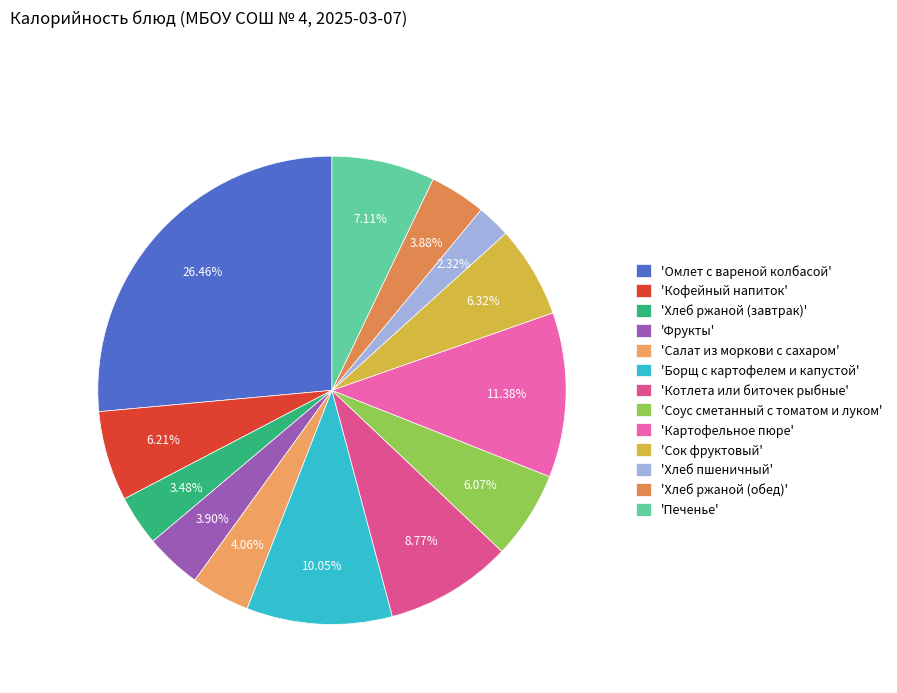

How many slices are in this pie chart?

13